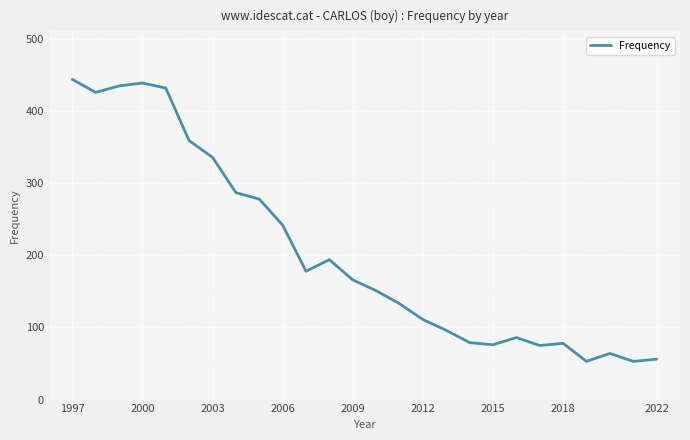

What is the smallest value displayed?

53